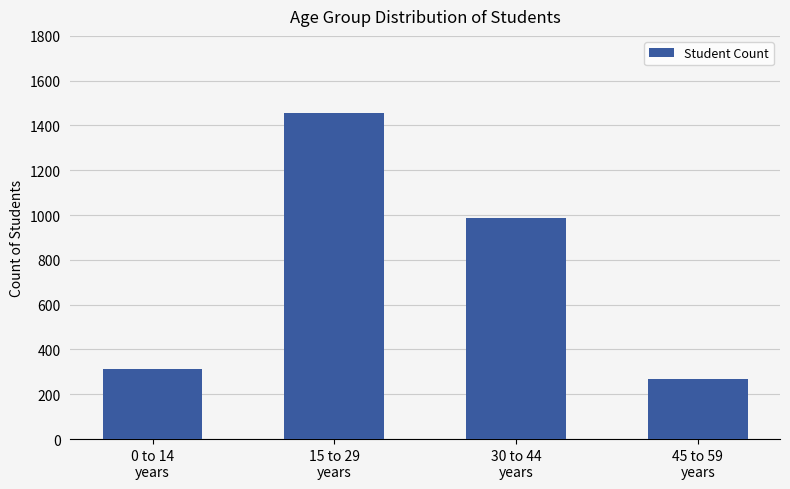

The chart shows a value of 114 at 0 to 14
years. True or false?

False